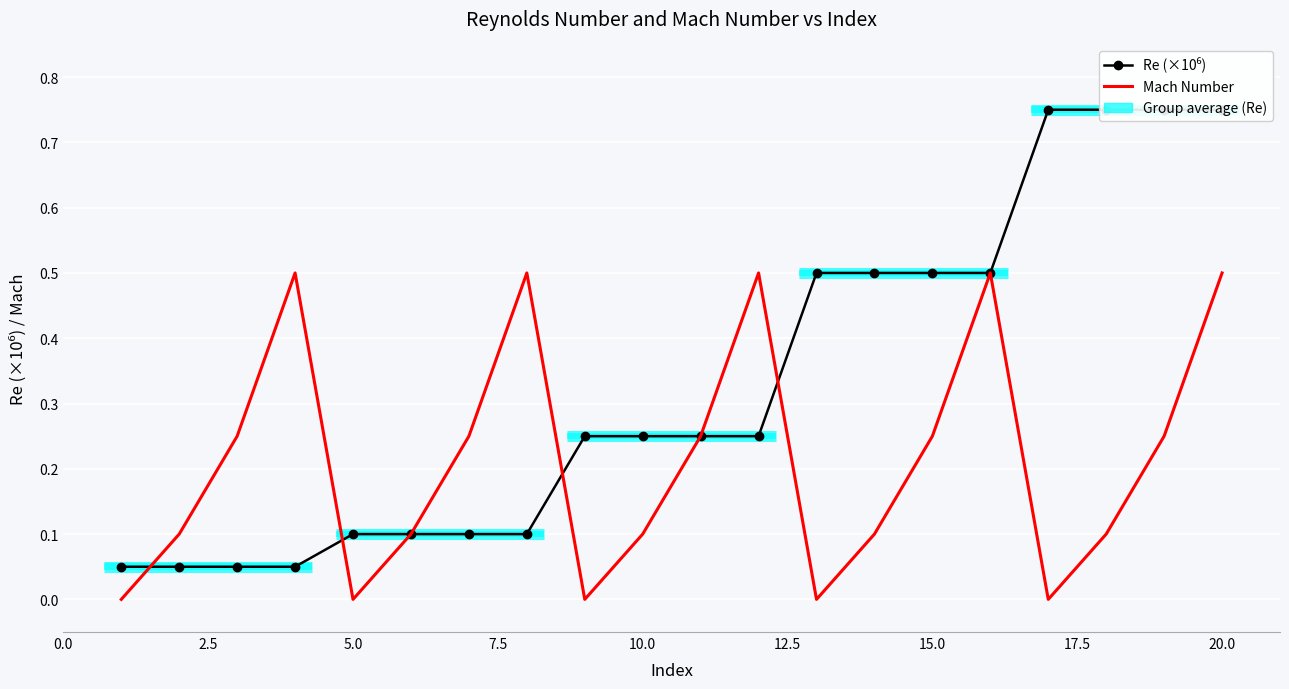

How many times do Re (×10⁶) and Mach Number cross each other?

4